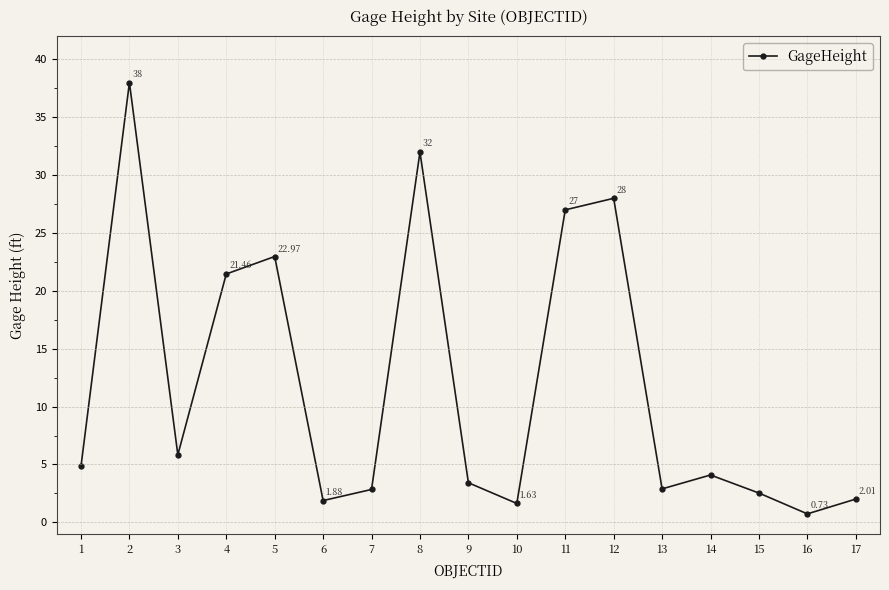

How many categories are shown in the chart?

17